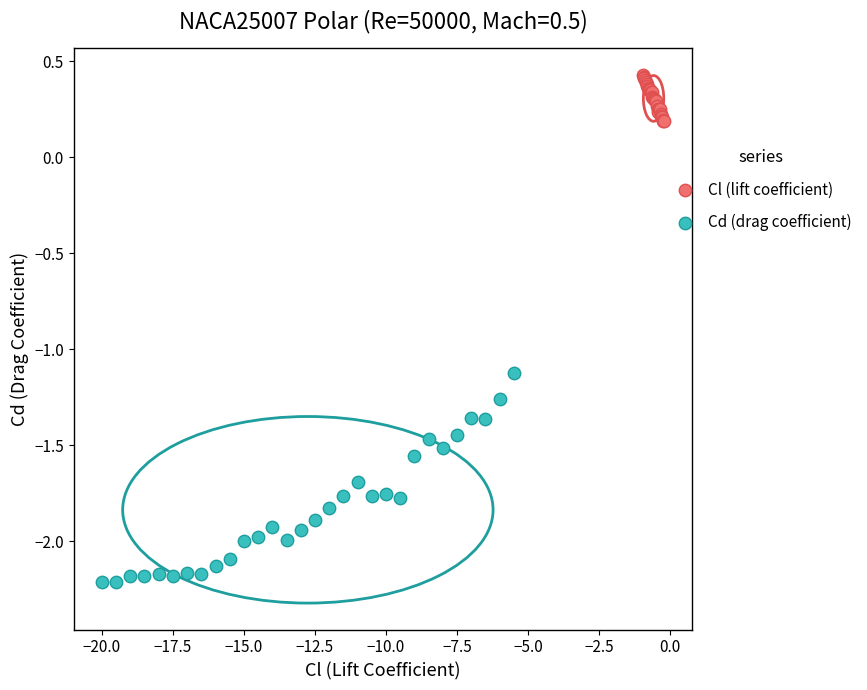

Which series contains the lowest Y value?

Cd (drag coefficient)